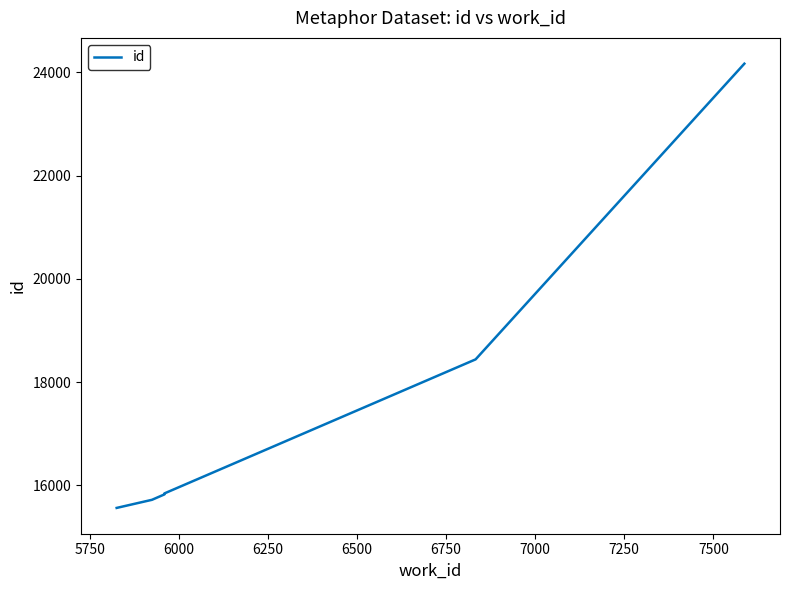

What is the approximate value at 5750?

15720